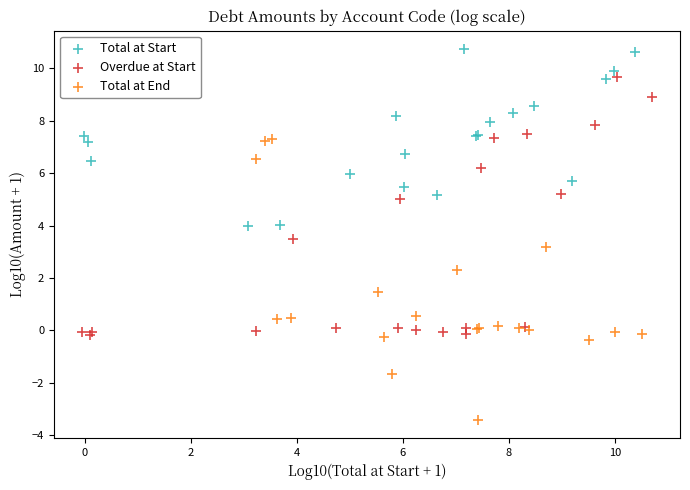

Which series reaches the minimum Y coordinate?

Total at End